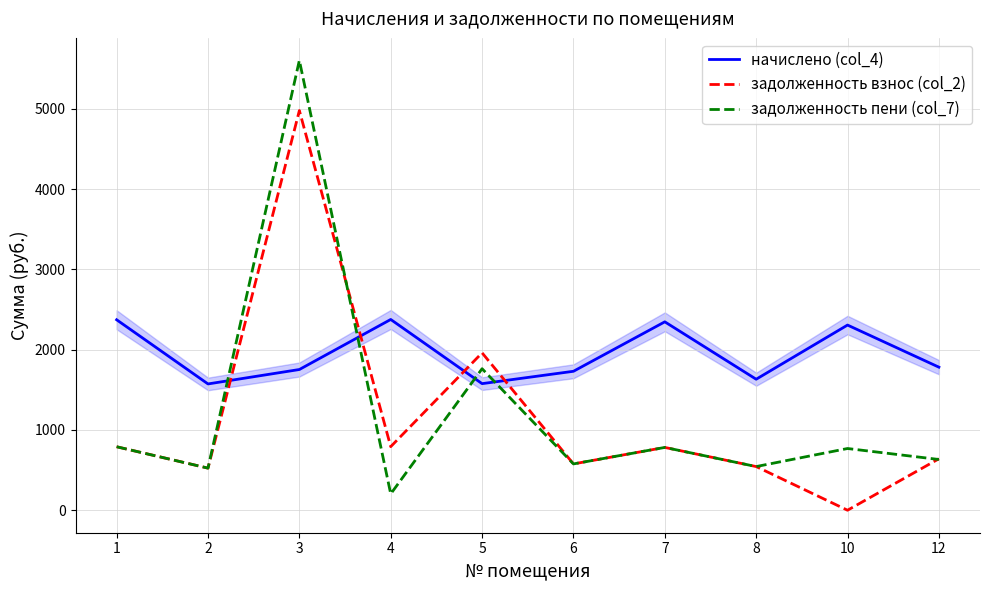

Where do начислено (col_4) and задолженность пени (col_7) first cross each other?

2 and 3